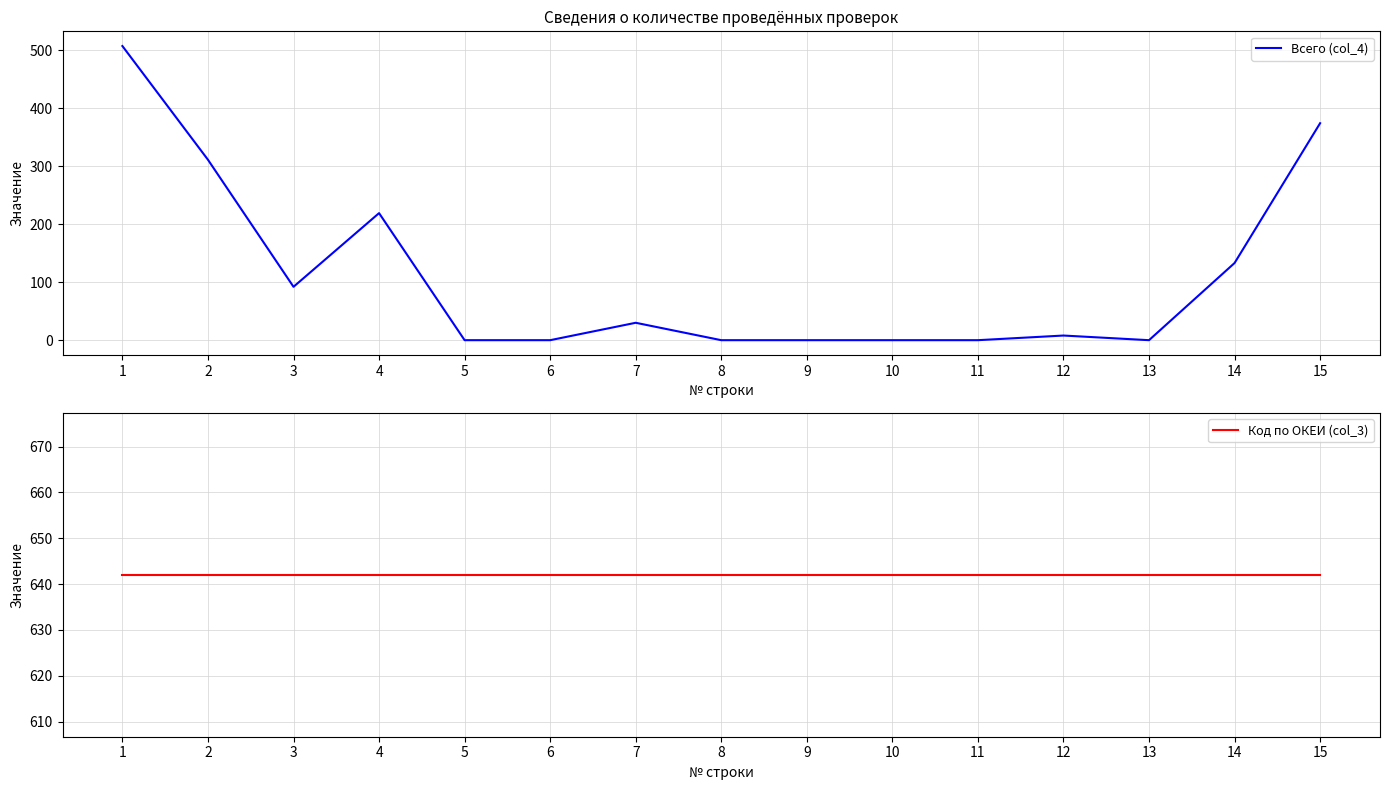

Does the chart display data point markers on the line(s)?

No